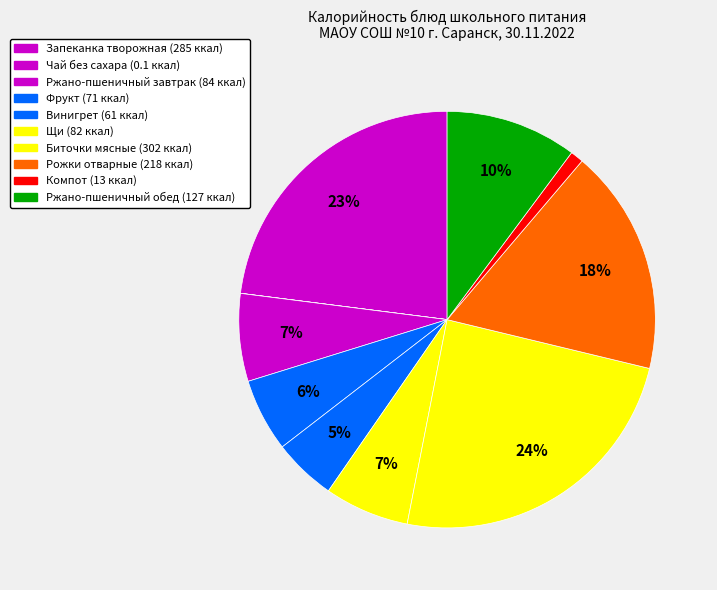

Which slice is the smallest?

Чай без сахара